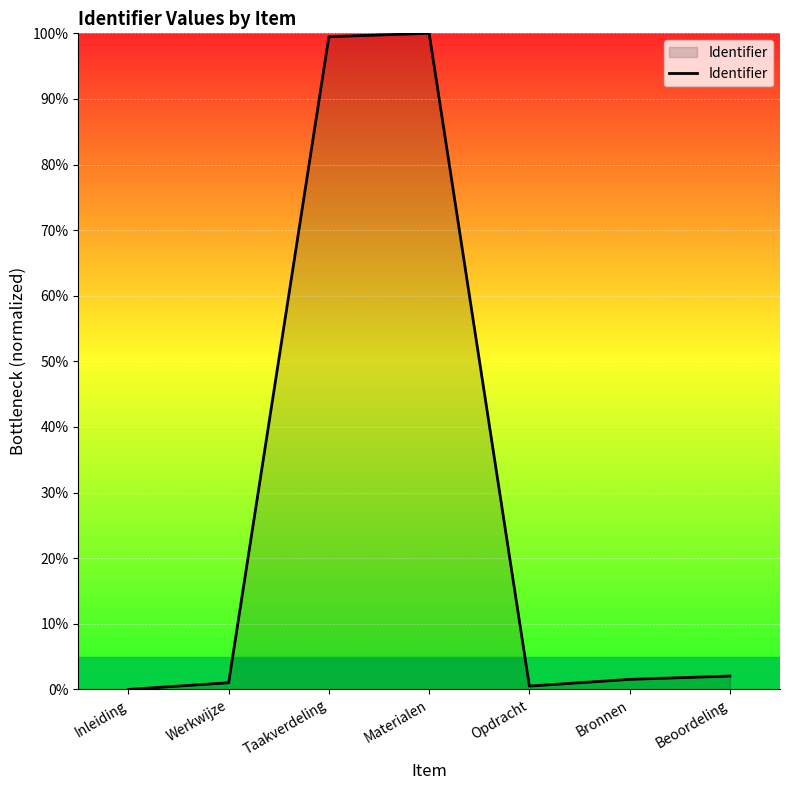

True or false: the data has more than 0 interior local peaks.

True